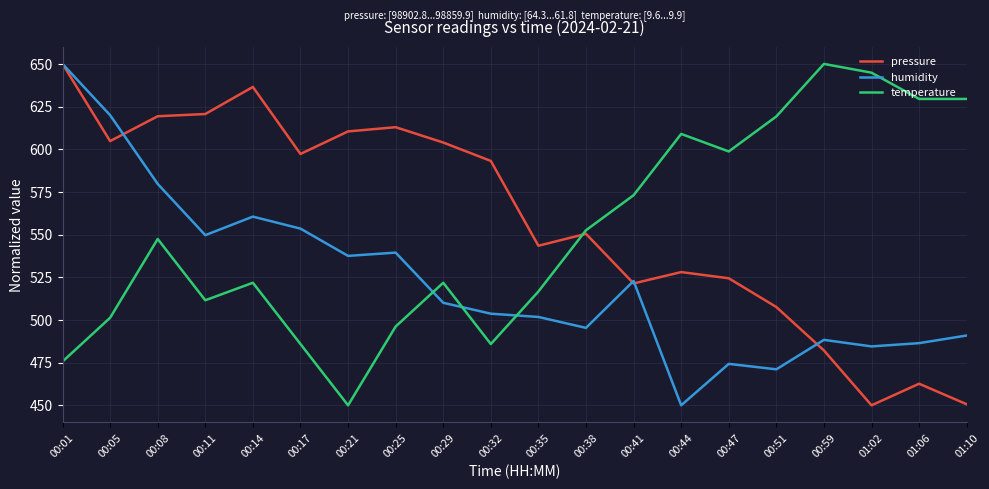

What is the maximum value for humidity?

650.0